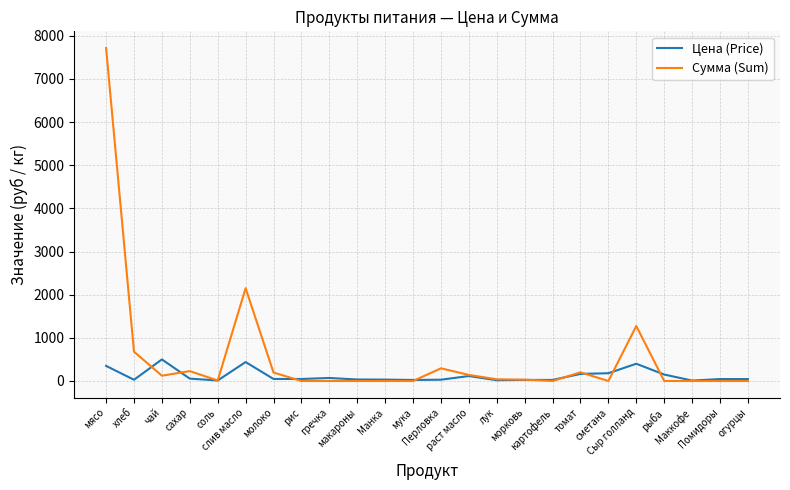

What is the maximum value shown in the chart?

7717.5